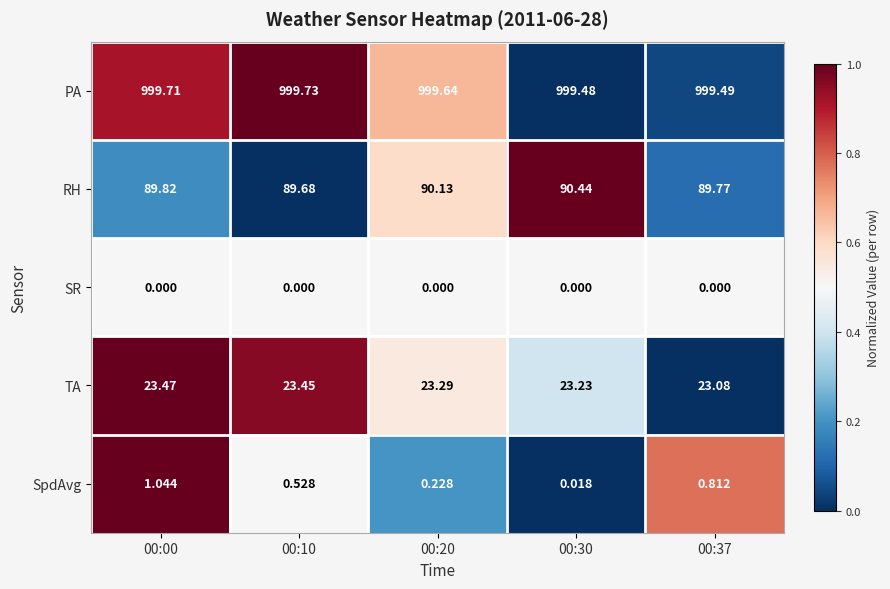

Which series has the widest spread of values?

SpdAvg